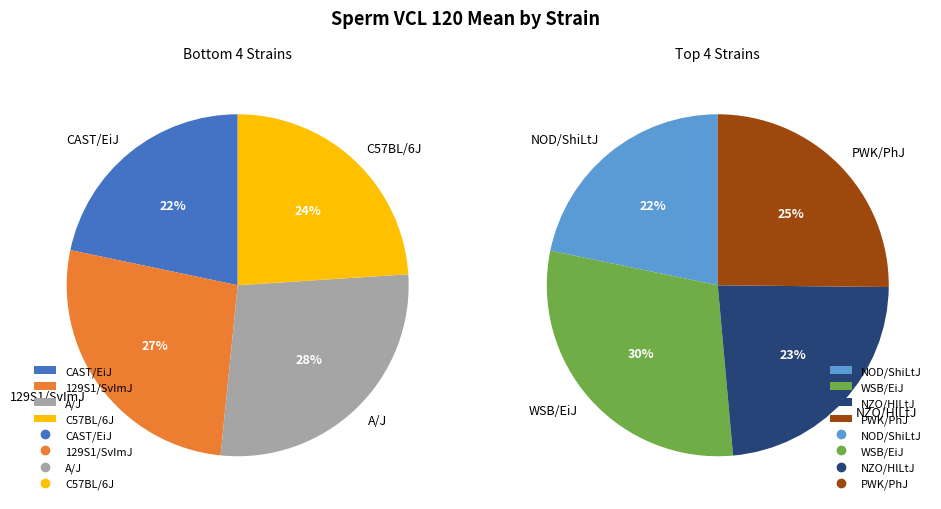

Count the number of slices in the pie.

8